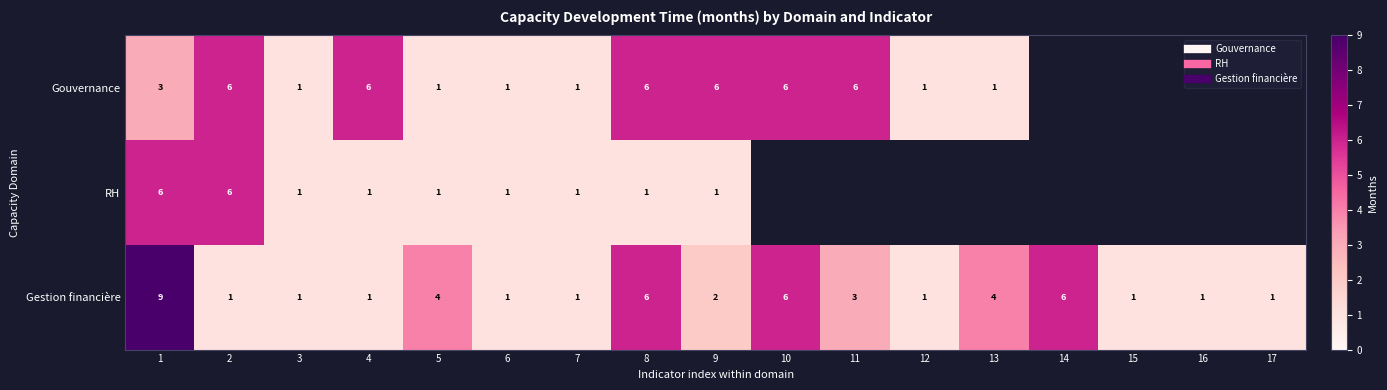

How many positive values does the RH series have?

9